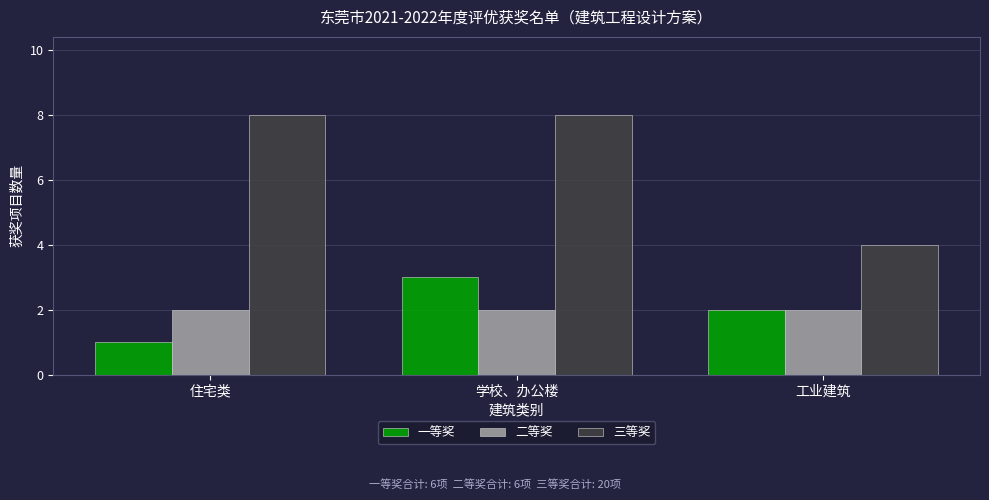

Which series has the largest total across all categories?

三等奖